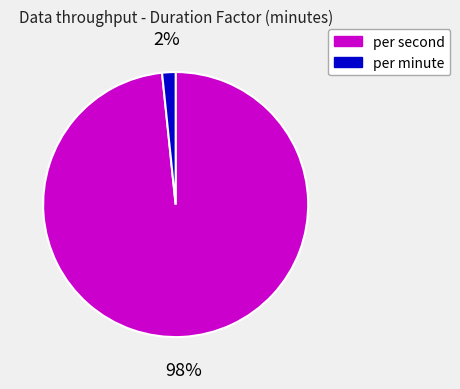

Count the number of slices in the pie.

2